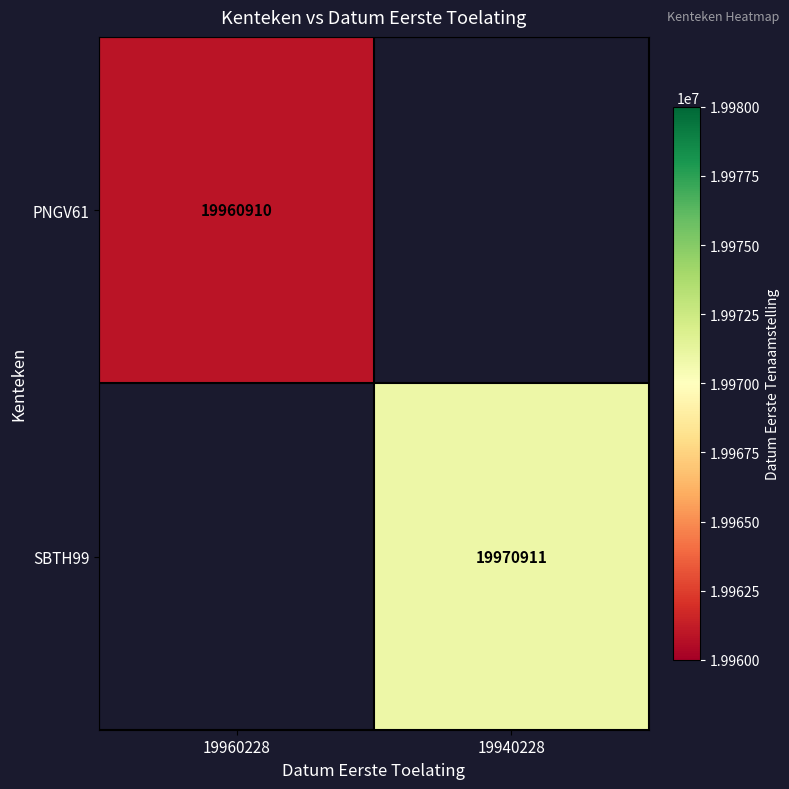

The value of SBTH99 at 19940228 is 28956851. True or false?

False